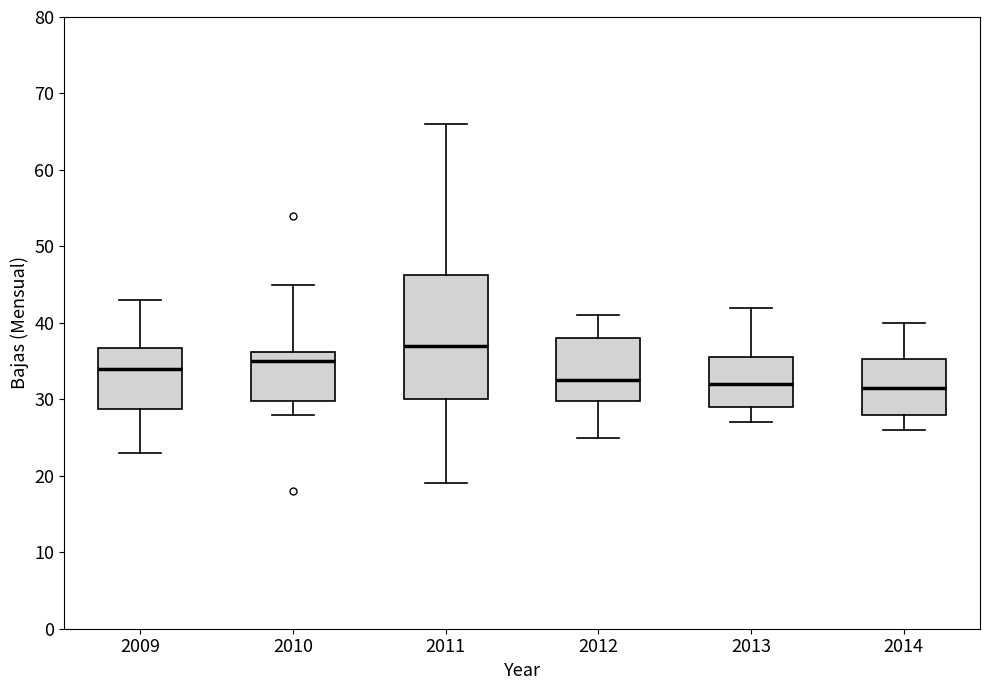

Which box has the highest median line?

2011